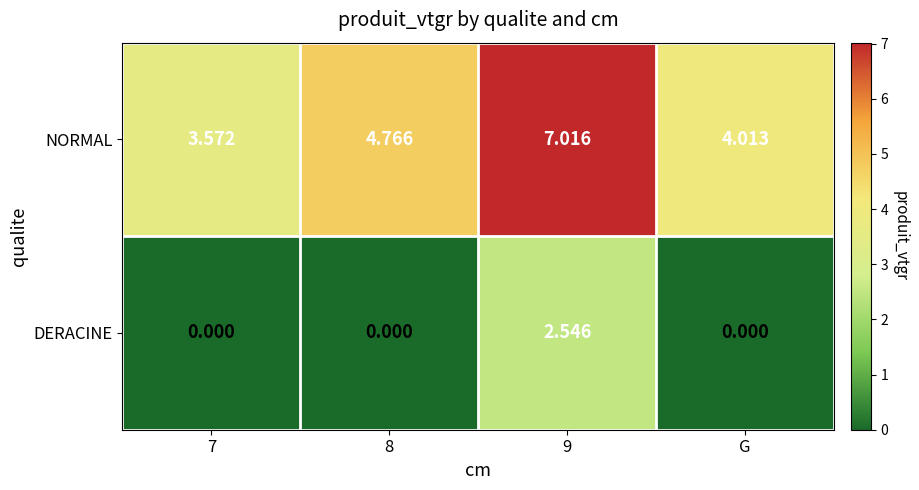

At 7, list the series in order from largest to smallest.

NORMAL, DERACINE